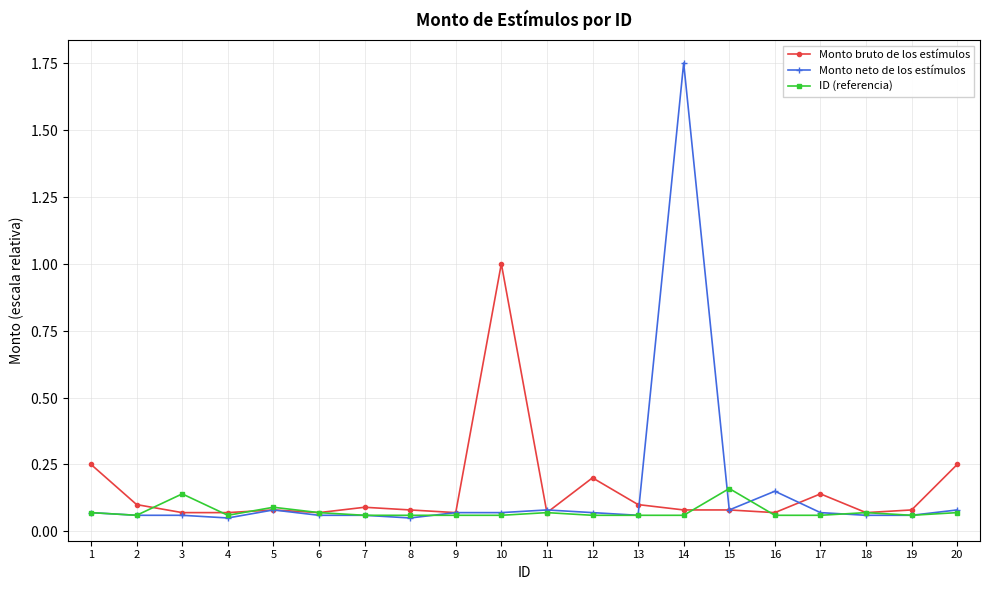

What are all the series names shown in the legend?

Monto bruto de los estímulos, Monto neto de los estímulos, ID (referencia)